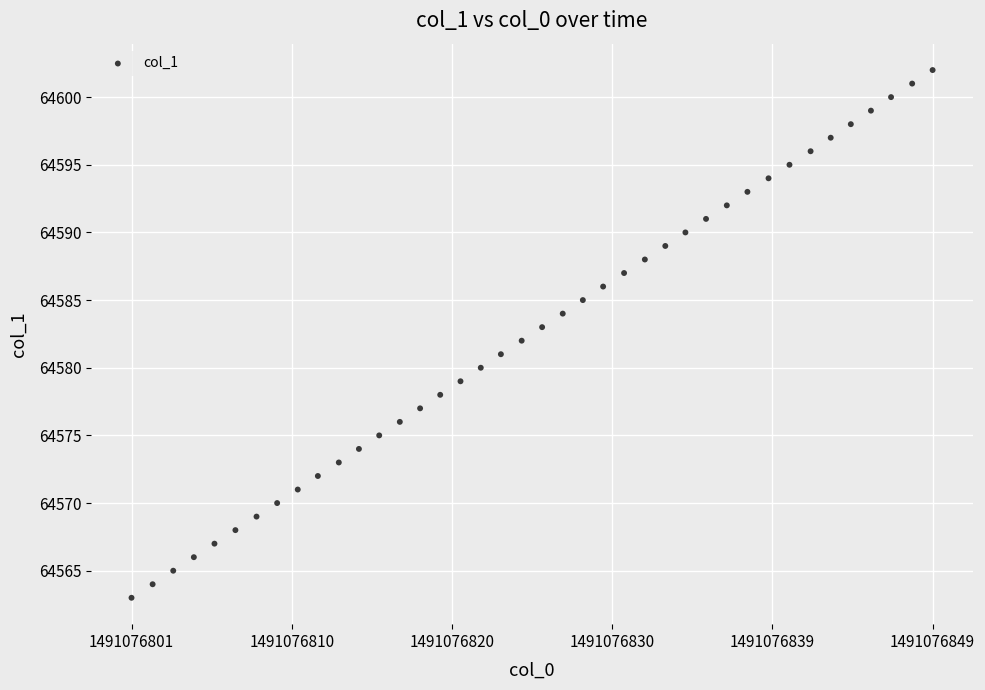

What is the range of Y values (max minus min)?

39